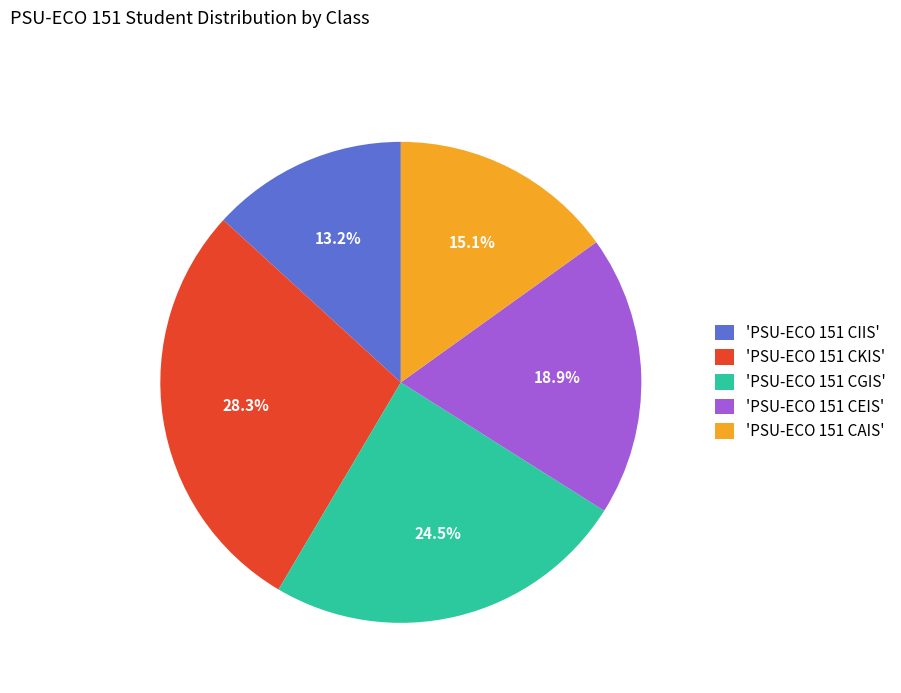

Approximately how many times larger is the value at 'PSU-ECO 151 CEIS' compared to 'PSU-ECO 151 CKIS'?

0.7